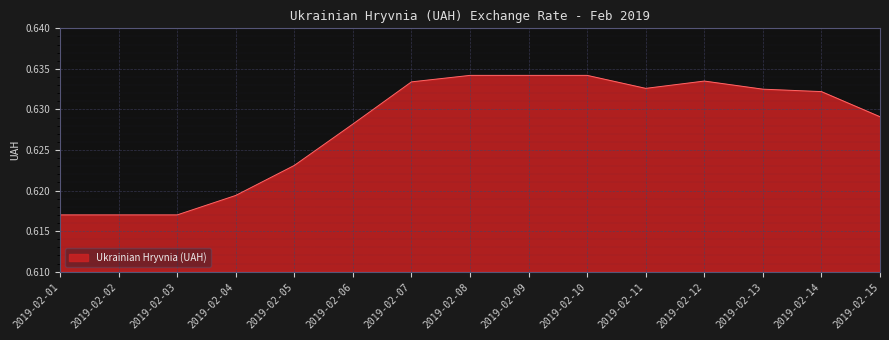

True or false: the data shows 1.1 at 2019-02-13.

False